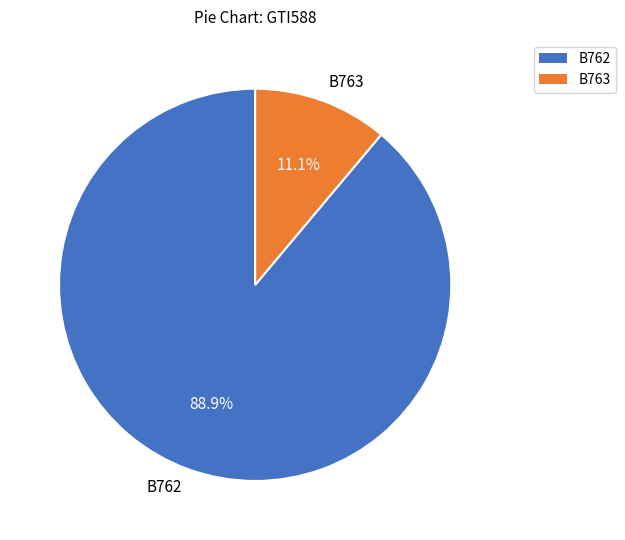

Count the number of slices in the pie.

2